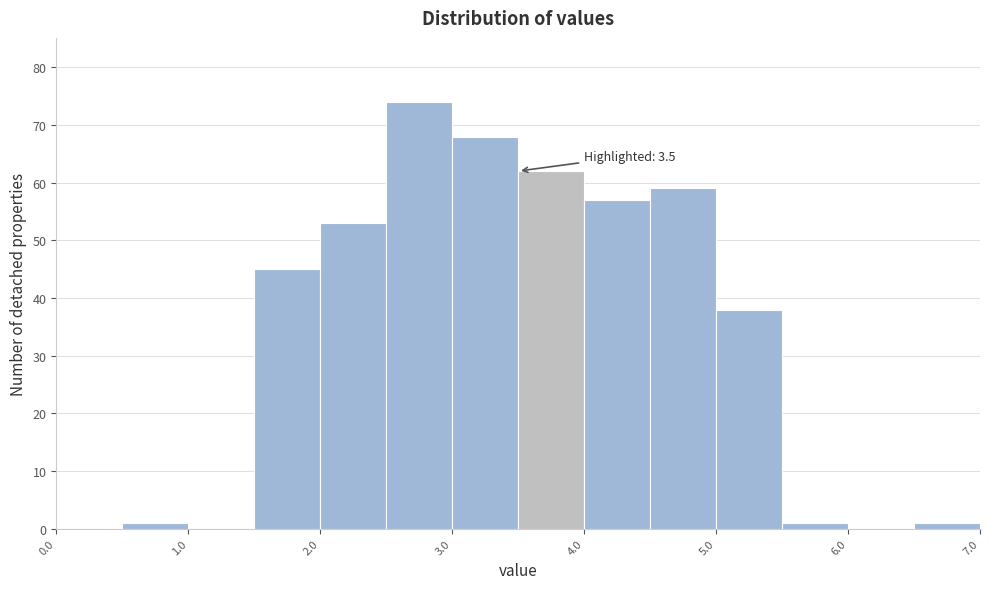

Over which range of the x-axis is the bar tallest?

2.5 to 3.0